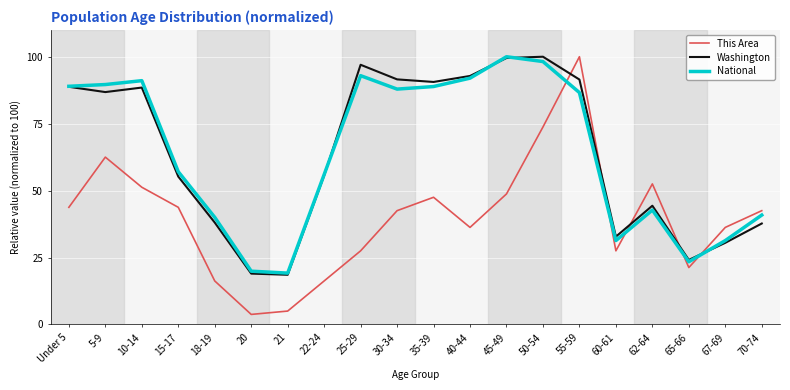

What is the greatest value displayed?

100.0